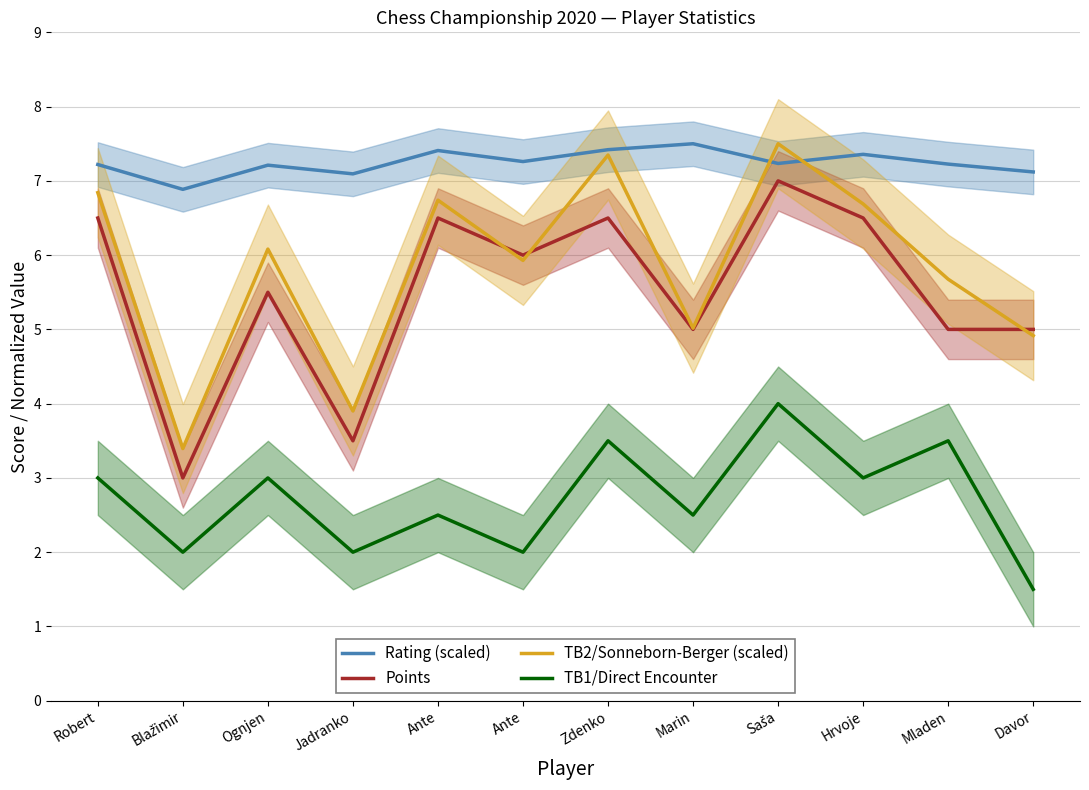

In TB2/Sonneborn-Berger (scaled), how many points are higher than both neighbors (excluding endpoints)?

4